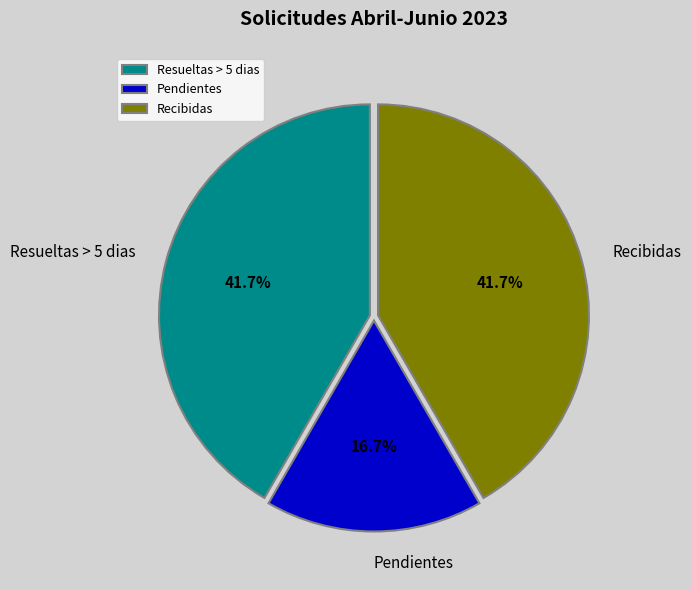

True or false: Resueltas > 5 dias accounts for 28% of the total.

False